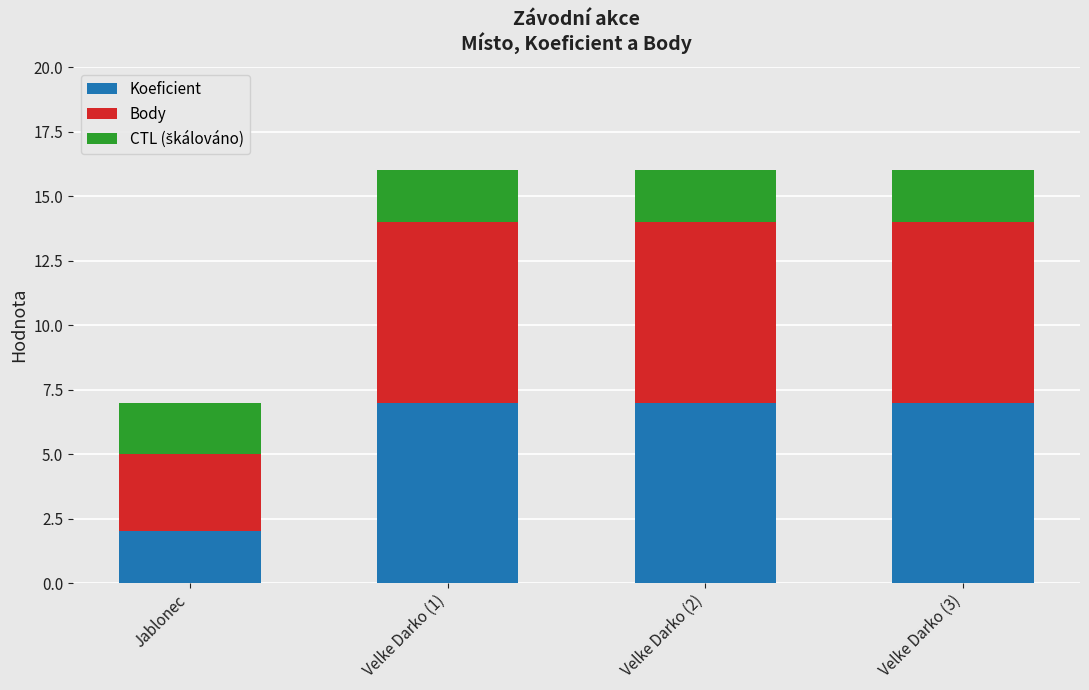

True or false: Koeficient has a value of 3.5 at Velke Darko (1).

False